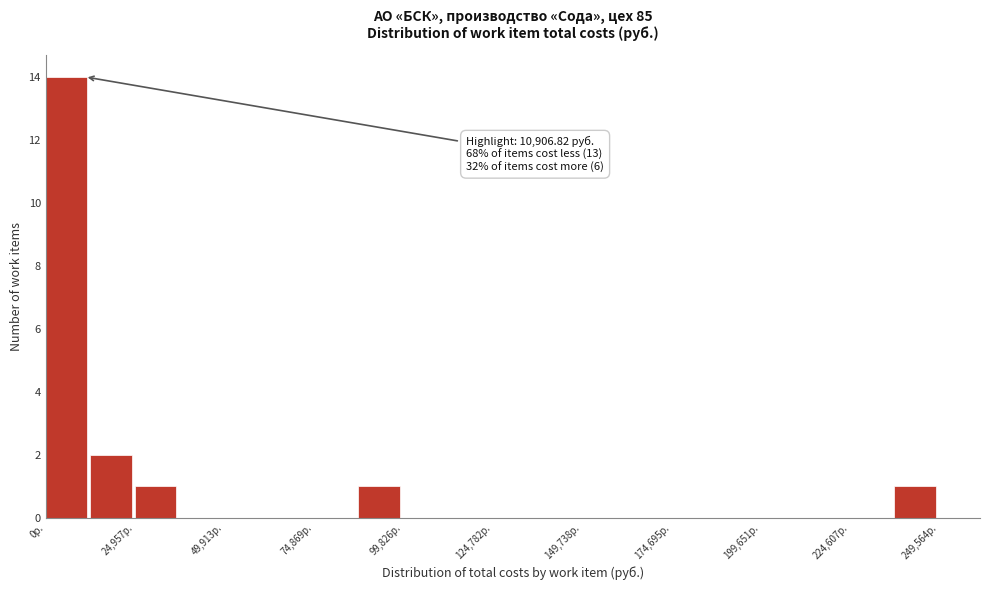

Around what value on the x-axis is the tallest bar? Give the approximate position of its centre, as read against the axis.

5000